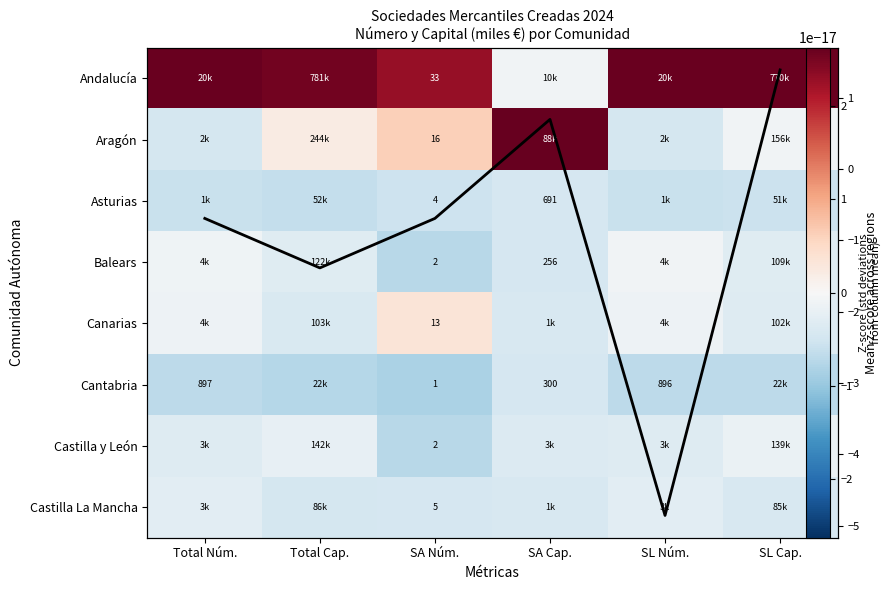

Rank the series by their maximum value, from highest to lowest.

Aragón, Andalucía, Canarias, Mean z-score, Balears, Castilla y León, Castilla La Mancha, Asturias, Cantabria